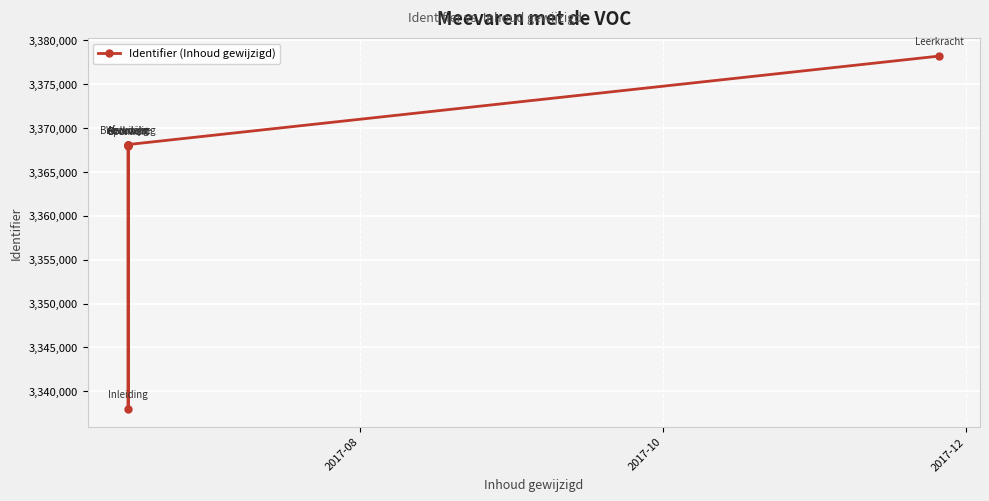

What is the difference between the maximum and minimum values?

40229